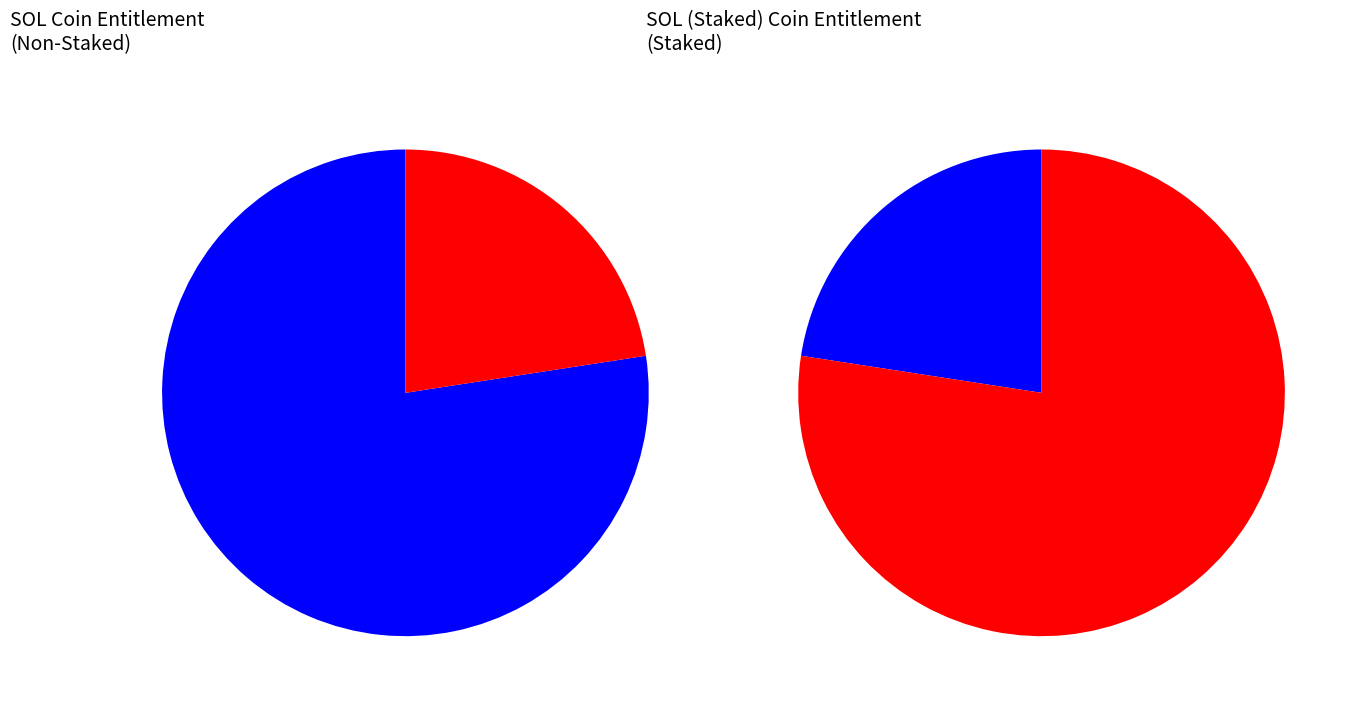

Which has a higher value, SOL (Staked) or SOL?

SOL (Staked)